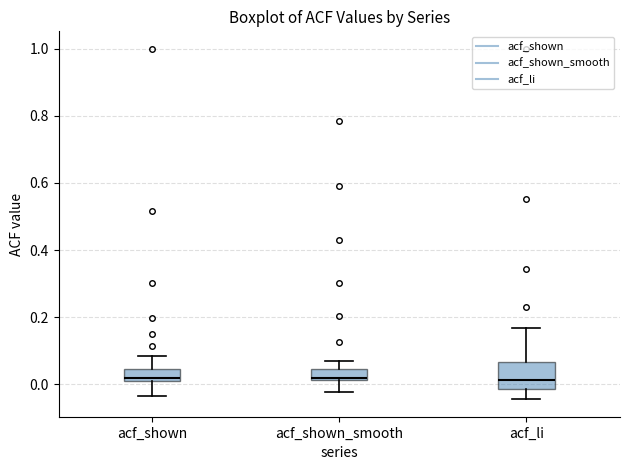

Where does the median line of the box for acf_li sit on the y-axis? The values are not printed on the chart, so give them approximately, as read against the axis.

0.02